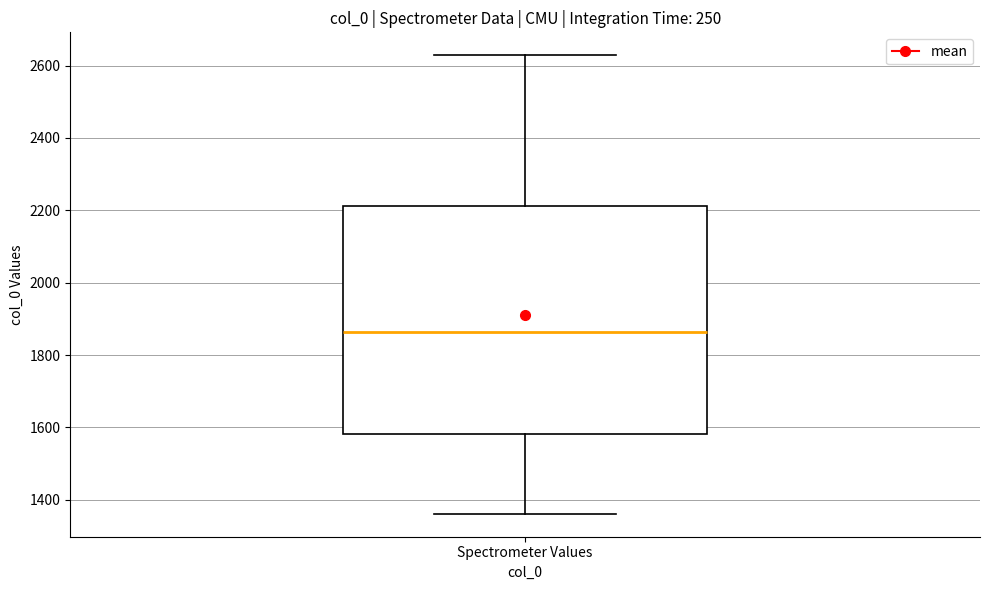

Read this box plot against the y-axis: the position of the median line, the range covered by the box, and the ends of both whiskers. The values are not printed on the chart, so give them approximately, as read against the axis.

median 1860, box 1580 to 2220, whiskers 1360 to 2620